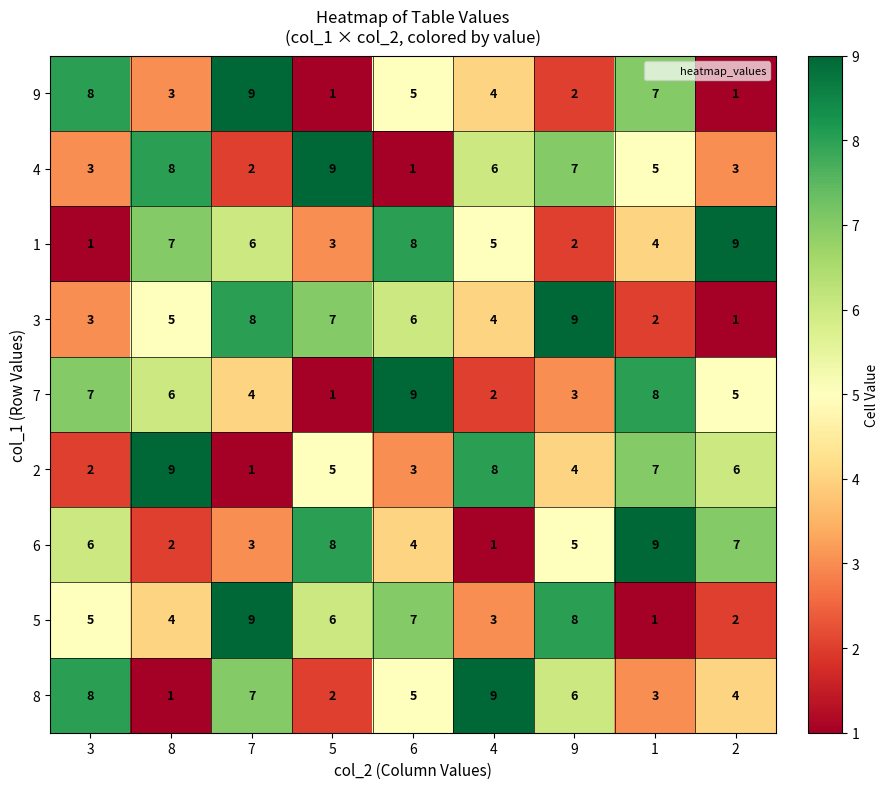

What is the total value across all series at 7?

49